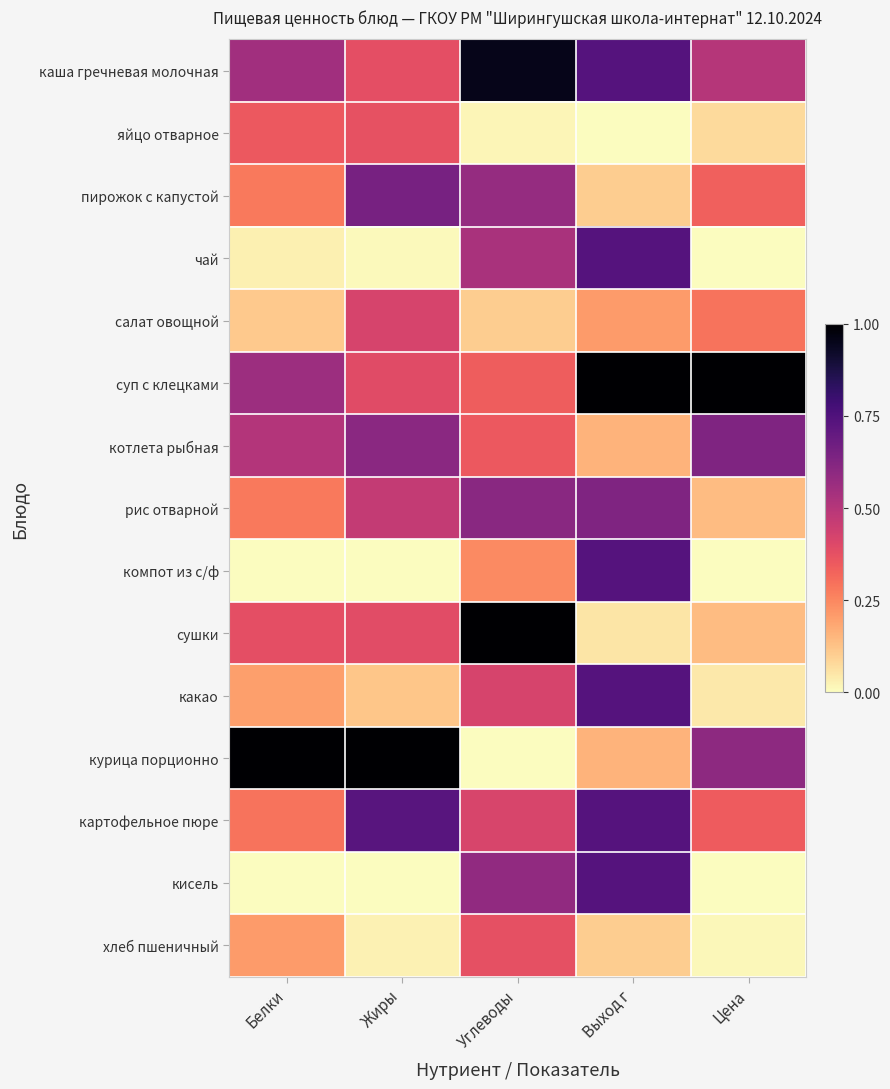

Rank the series by their maximum value, from lowest to highest.

яйцо отварное, хлеб пшеничный, салат овощной, котлета рыбная, рис отварной, пирожок с капустой, чай, компот из с/ф, какао, картофельное пюре, кисель, каша гречневая молочная, суп с клецками, сушки, курица порционно